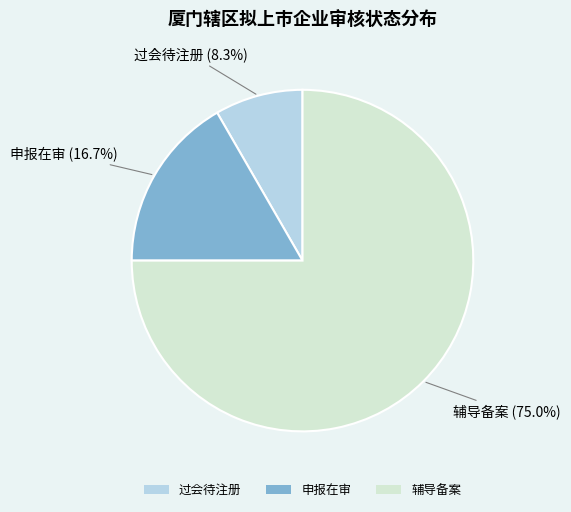

What is the smallest slice in the pie chart?

过会待注册